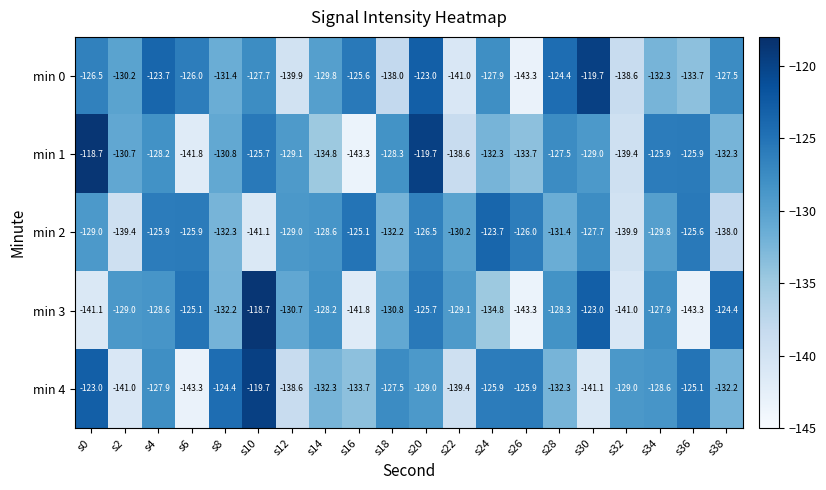

What is the maximum value for min 2?

-123.7